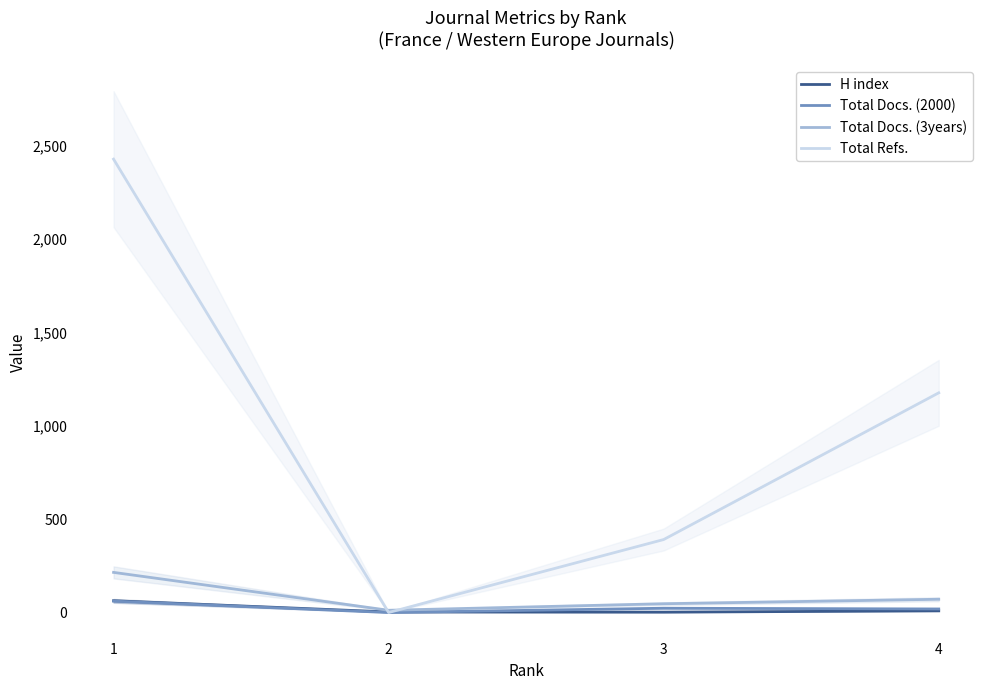

What is the spread (max minus min) of values at 1?

2368